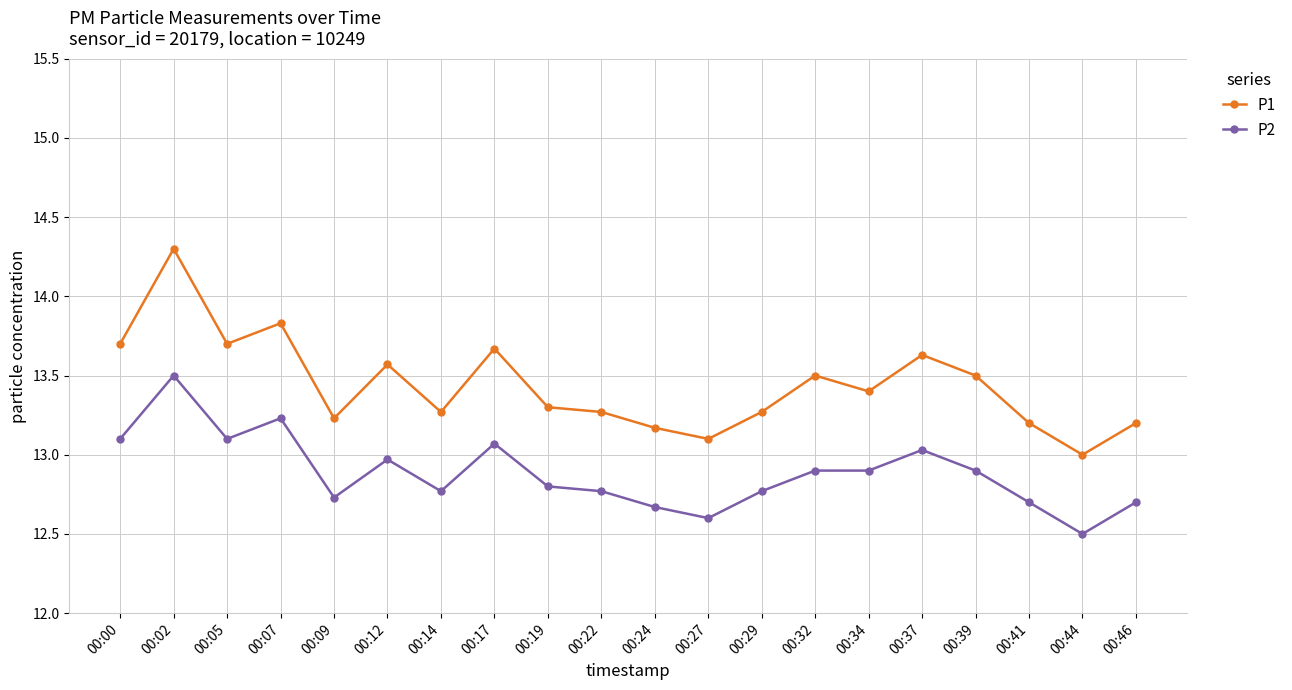

What is the lowest value of the P1 series?

13.0